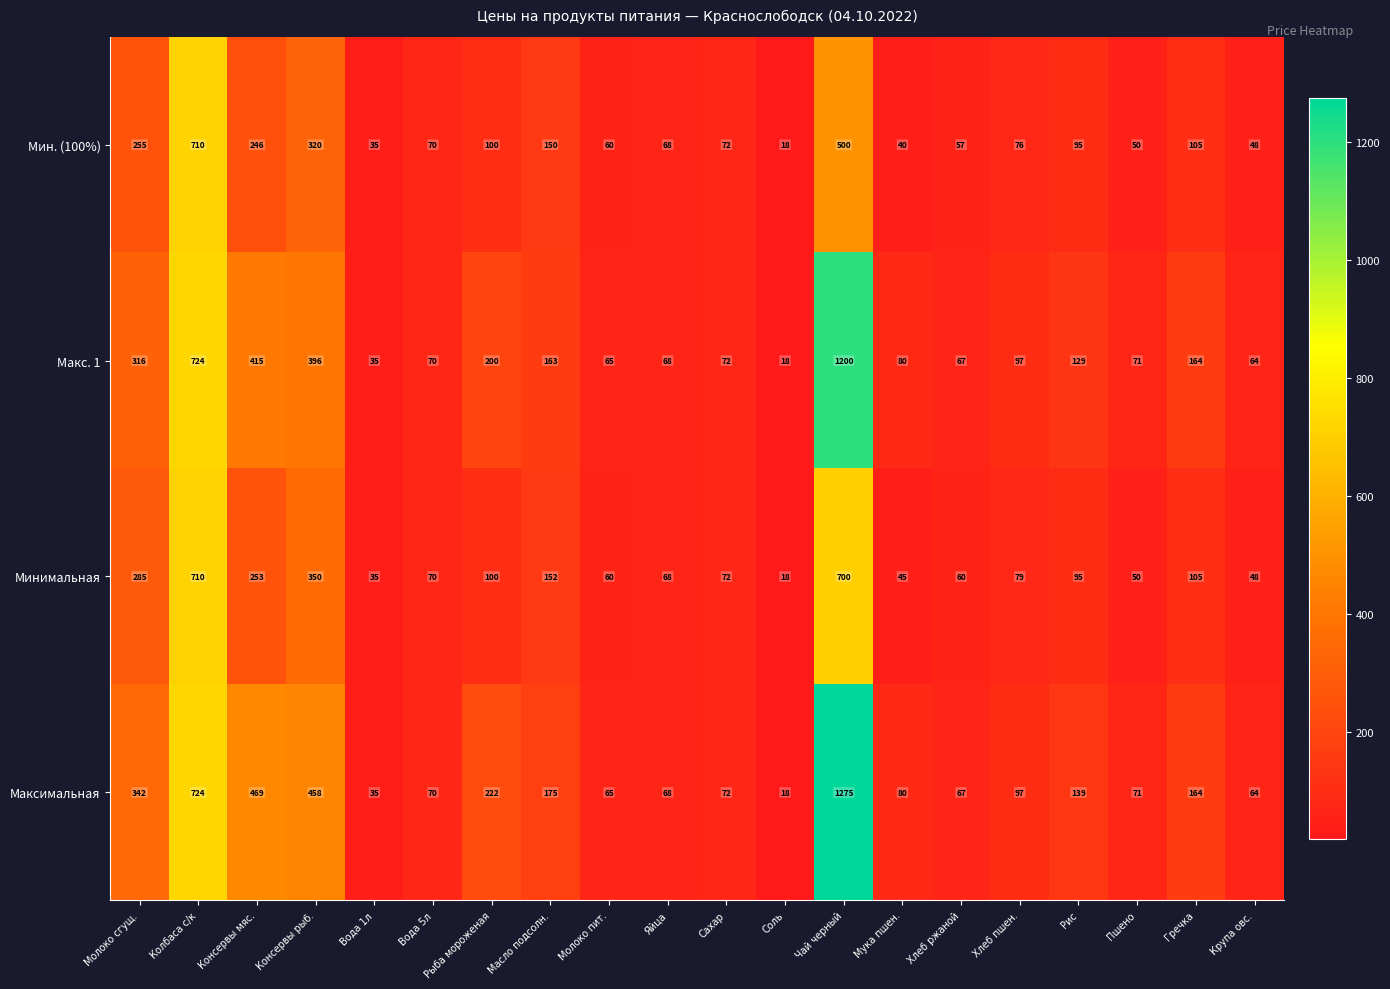

At which category is the sum across all series the highest?

Чай черный